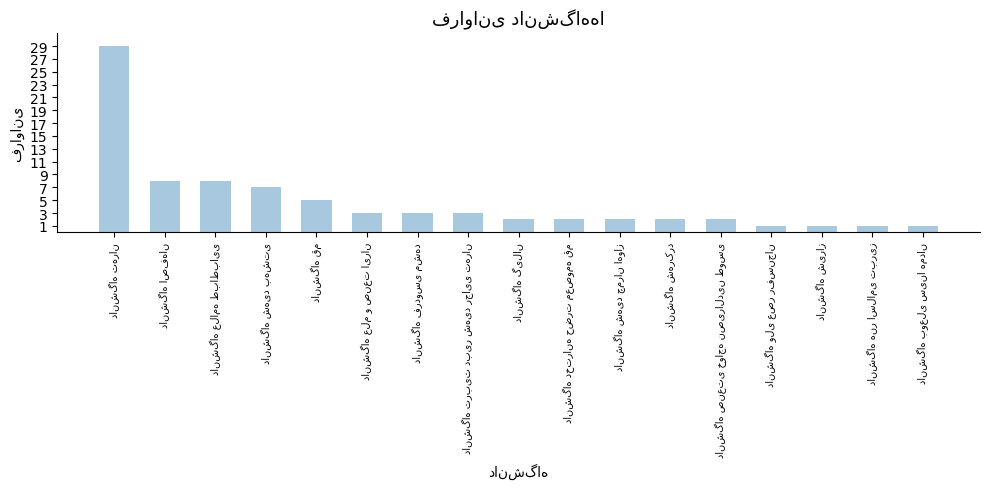

What is the value of the 11th bar from the left?

2